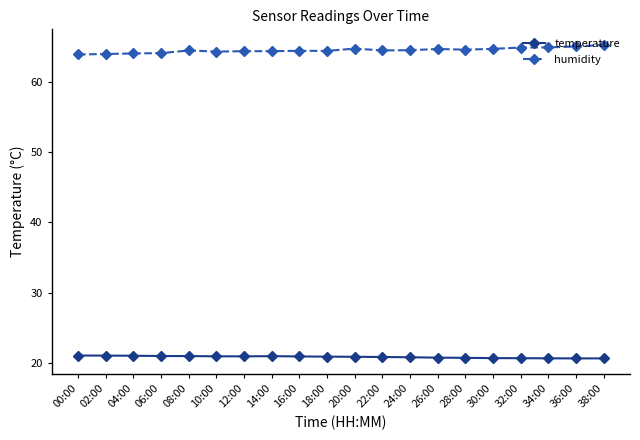

Which series has the largest range (max minus min)?

humidity